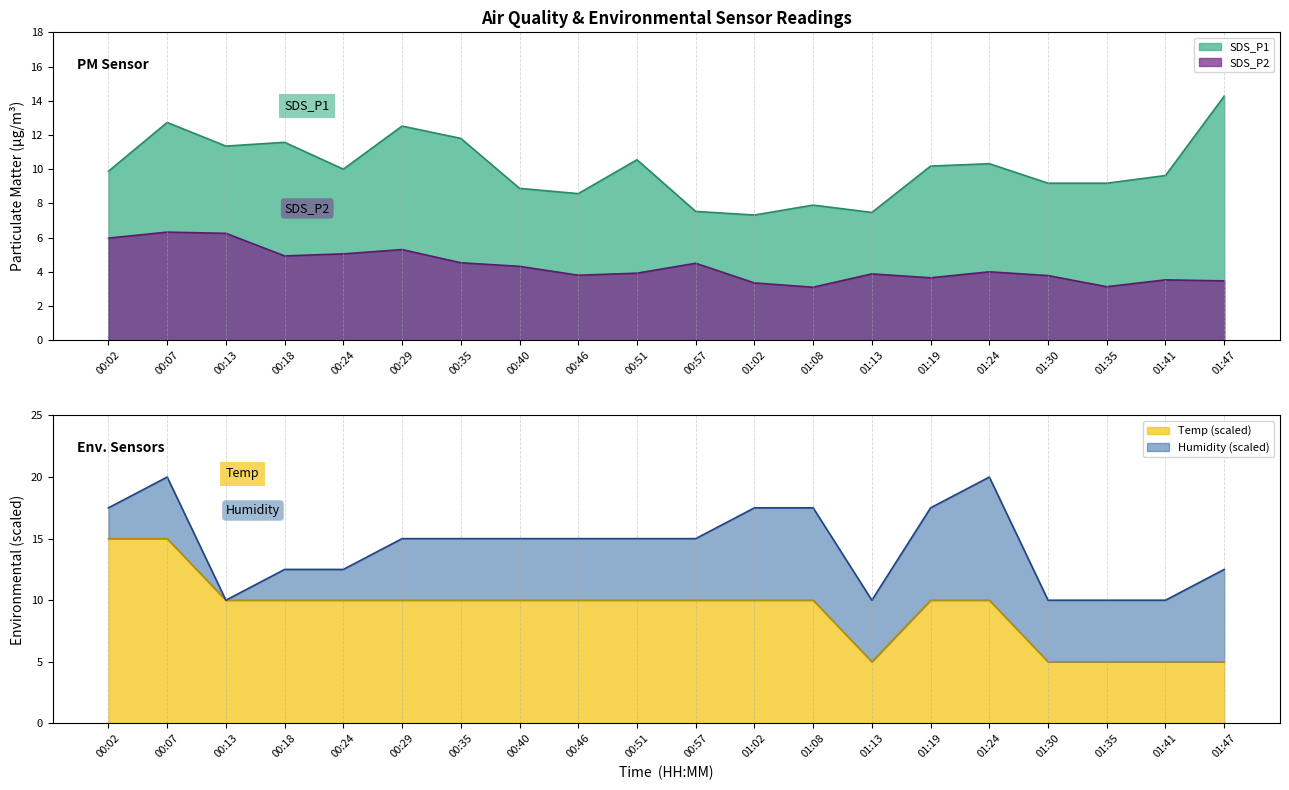

Which has a higher value, 01:19 or 00:46?

01:19